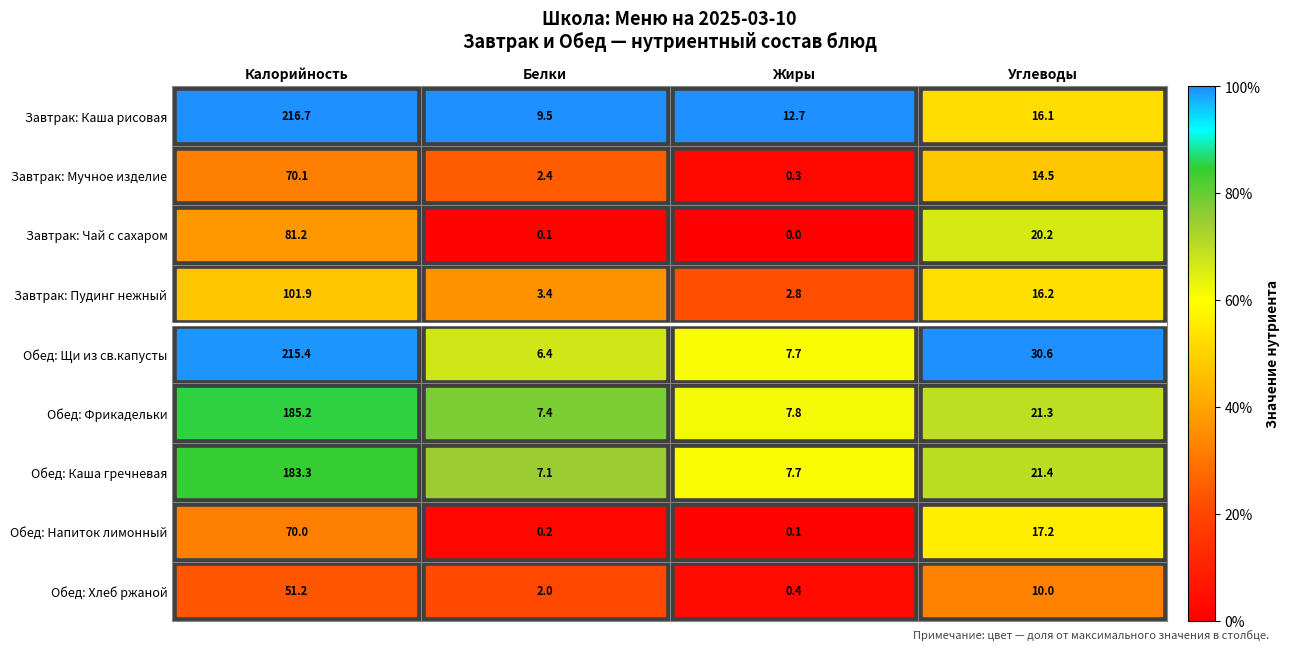

What is the greatest value displayed?

216.7